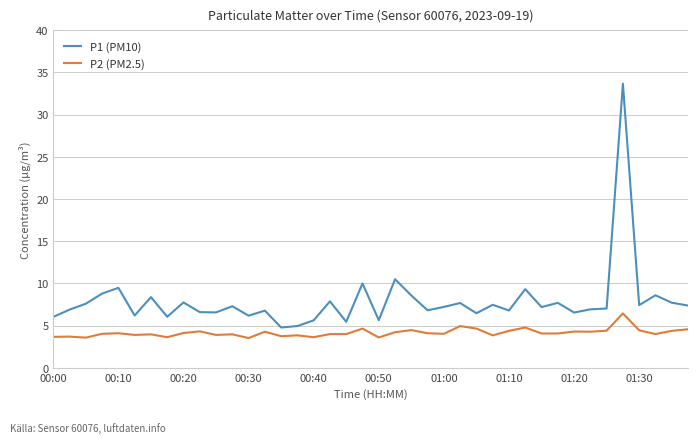

What is the highest value of the P1 (PM10) series?

33.7